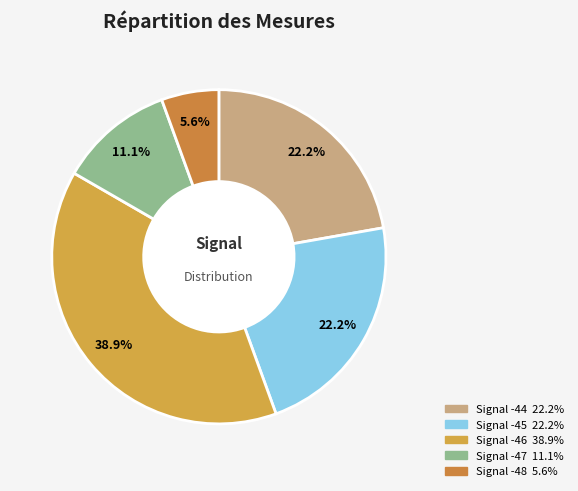

How many slices are in this pie chart?

5